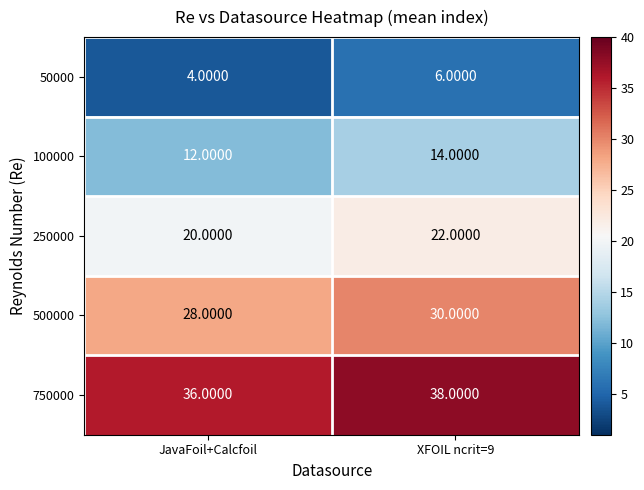

Which label corresponds to the smallest value in the chart?

JavaFoil+Calcfoil